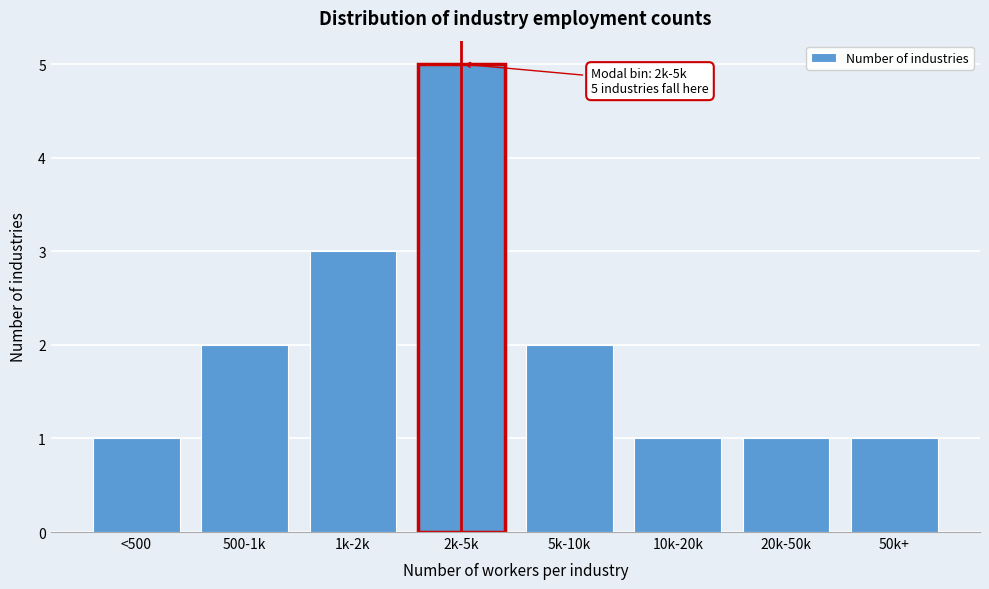

Reading right to left, list all the values displayed in this chart.

50k+=1	20k-50k=1	10k-20k=1	5k-10k=2	2k-5k=5	1k-2k=3	500-1k=2	<500=1